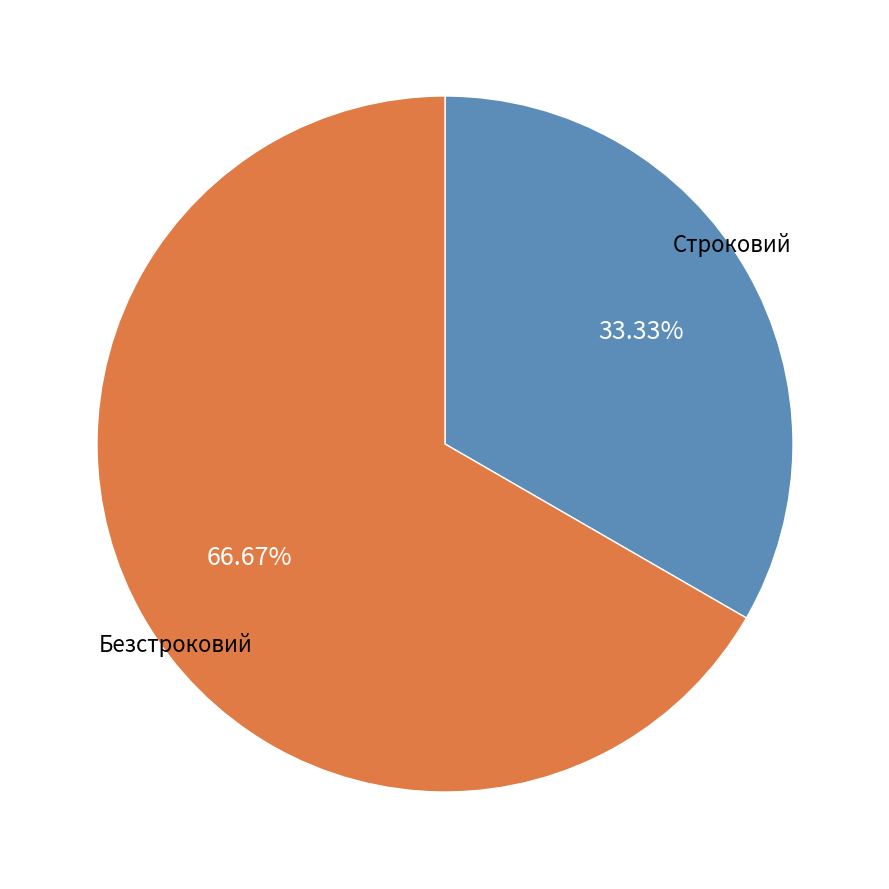

True or false: Строковий accounts for 19% of the total.

False